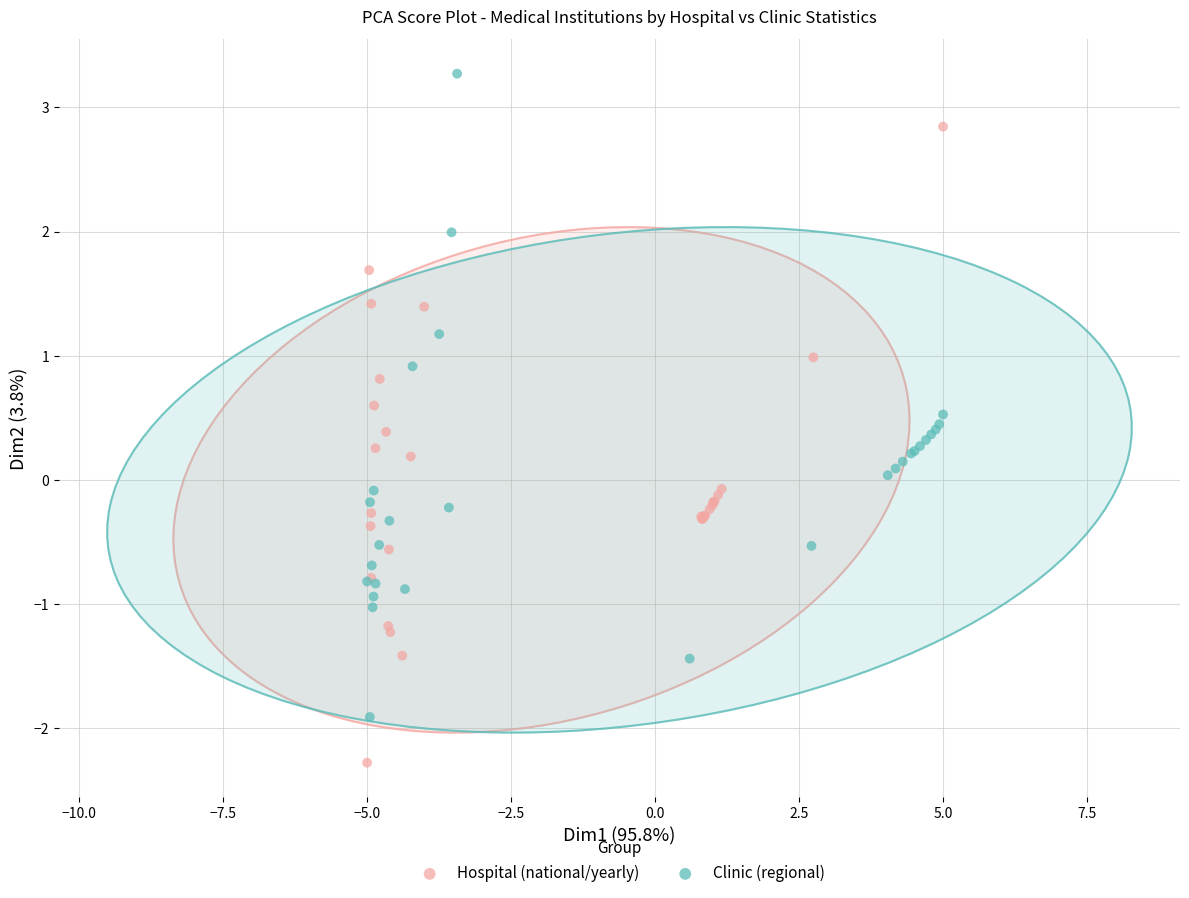

Which series contains the highest Y value?

Clinic (regional)